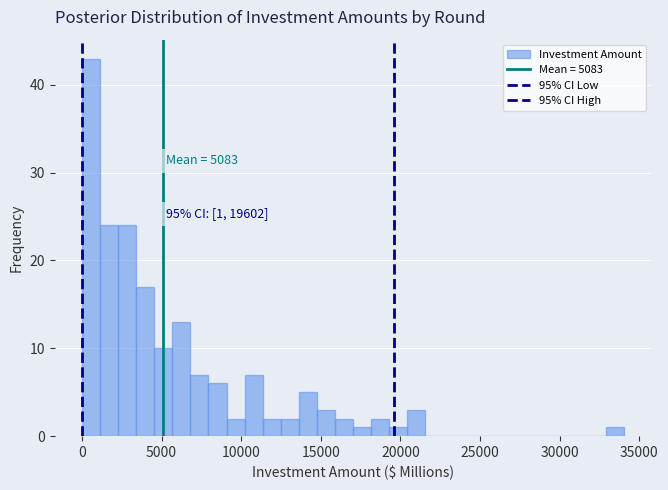

Read against the x-axis, roughly where is the centre of the tallest bar?

500